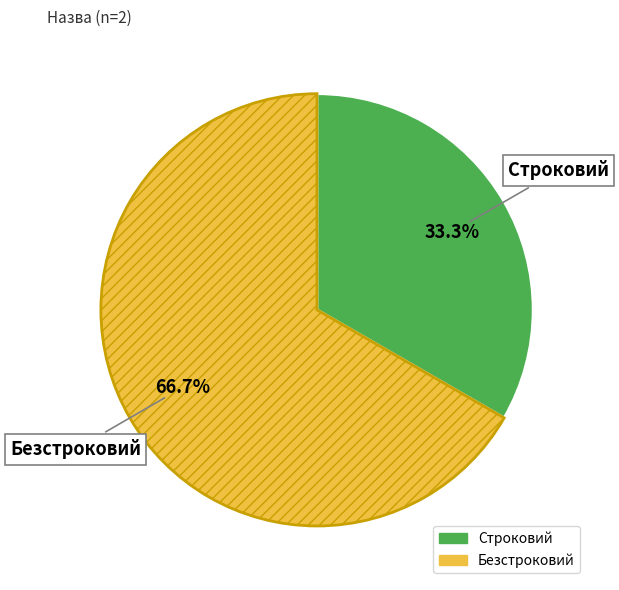

To the nearest percent, what is the difference between the largest and smallest slice percentages?

33%